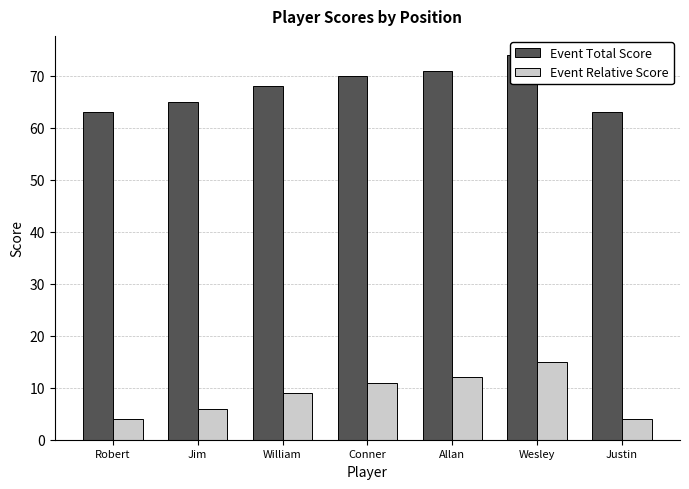

What are all the series names shown in the legend?

Event Total Score, Event Relative Score